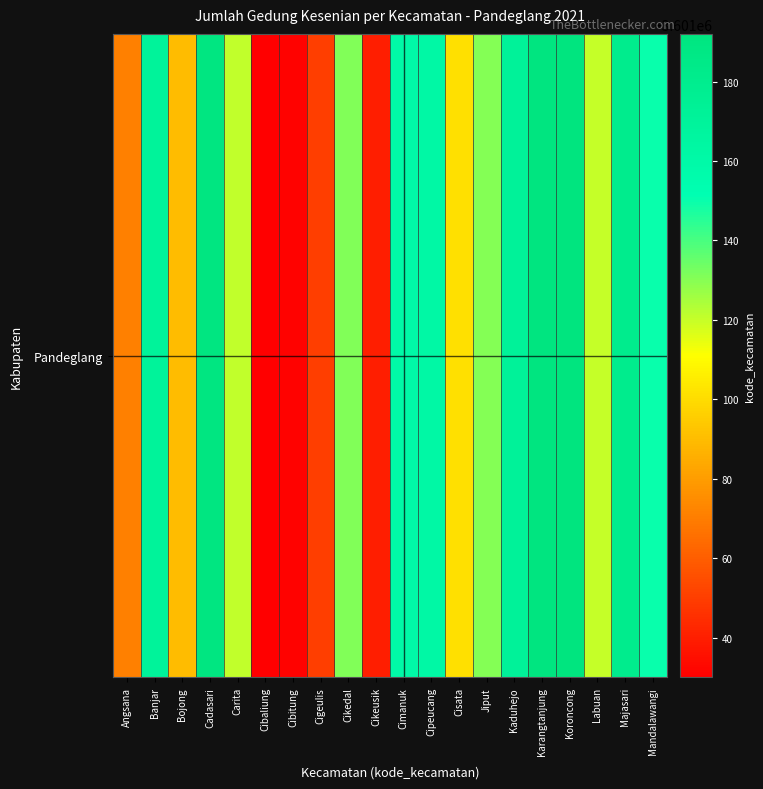

Rank the categories by value from lowest to highest.

Cibaliung, Cibitung, Cikeusik, Cigeulis, Angsana, Bojong, Cisata, Labuan, Carita, Jiput, Cikedal, Mandalawangi, Cimanuk, Cipeucang, Banjar, Kaduhejo, Majasari, Cadasari, Karangtanjung, Koroncong